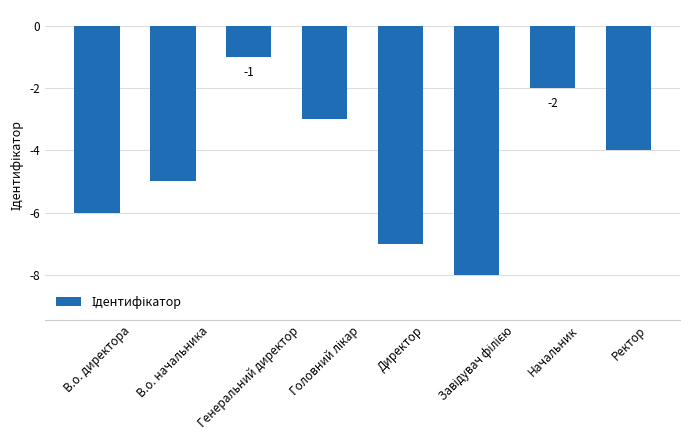

At which category does the chart reach its peak across all series?

Генеральний директор